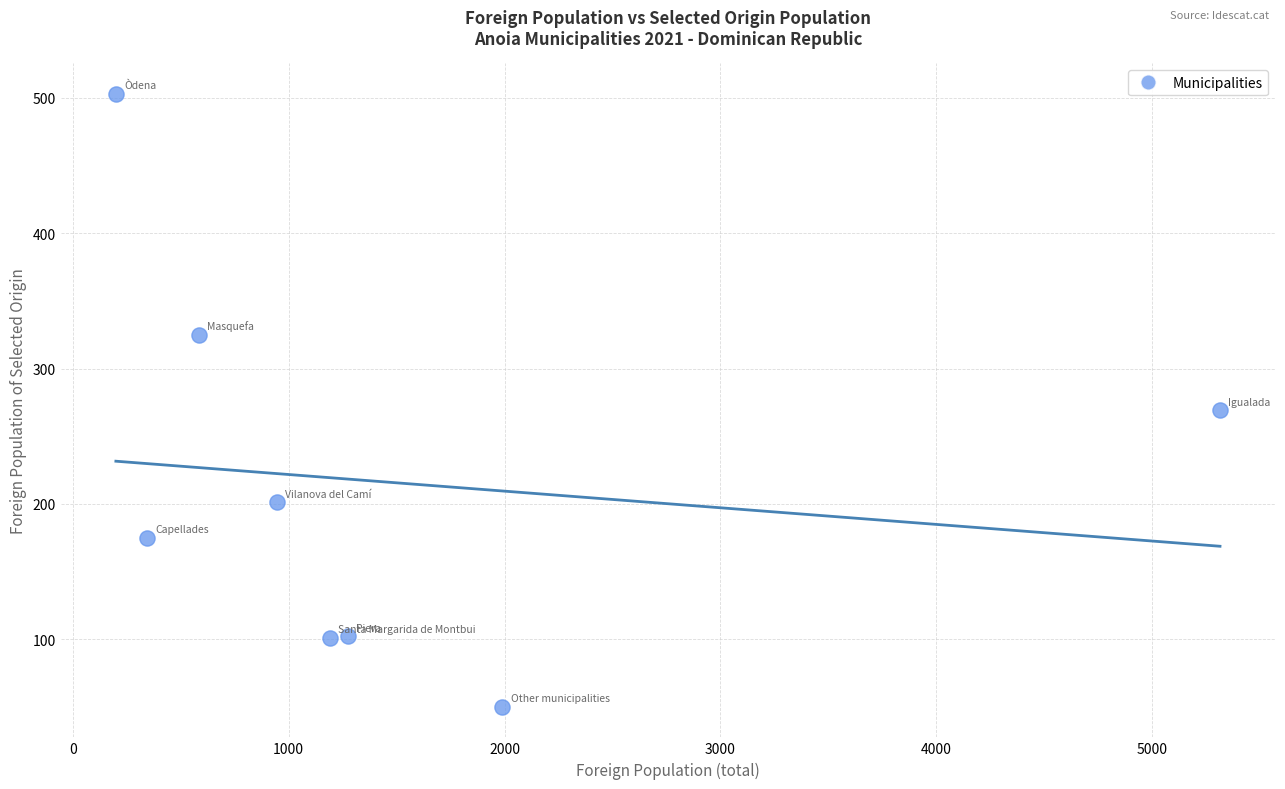

What is the range of Y values (max minus min)?

453